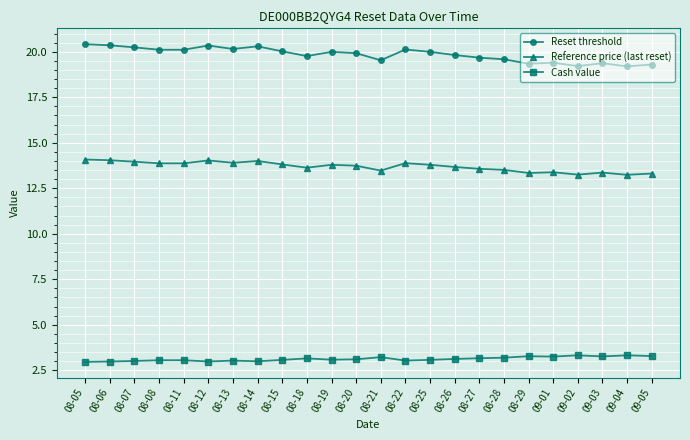

What is the difference between the maximum and minimum values in the Cash value series?

0.4